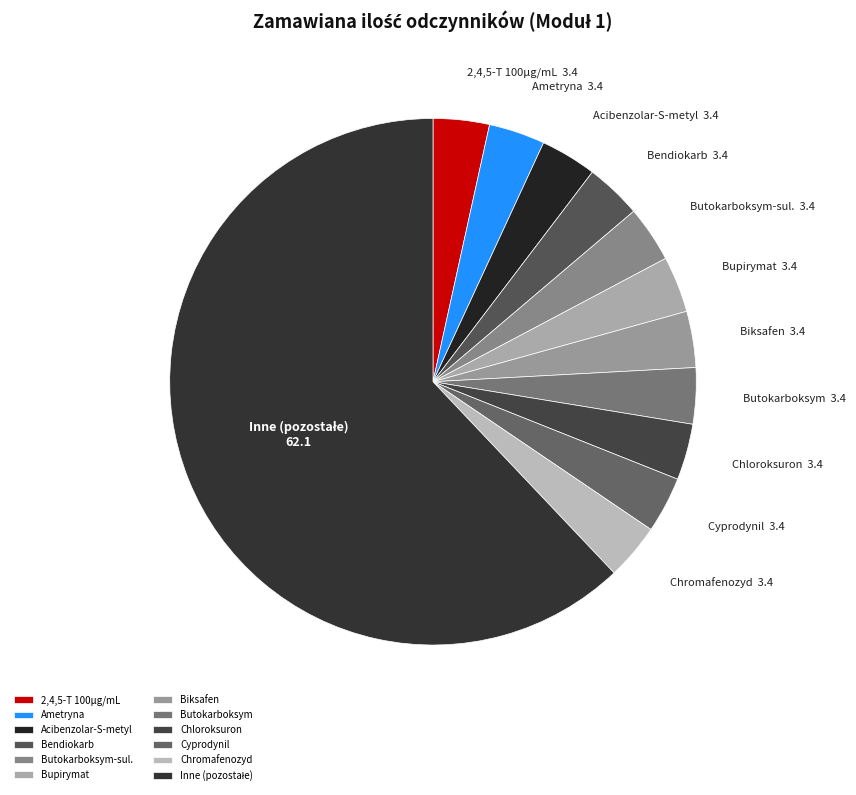

Combined, do Biksafen and Bupirymat account for over 50%?

No